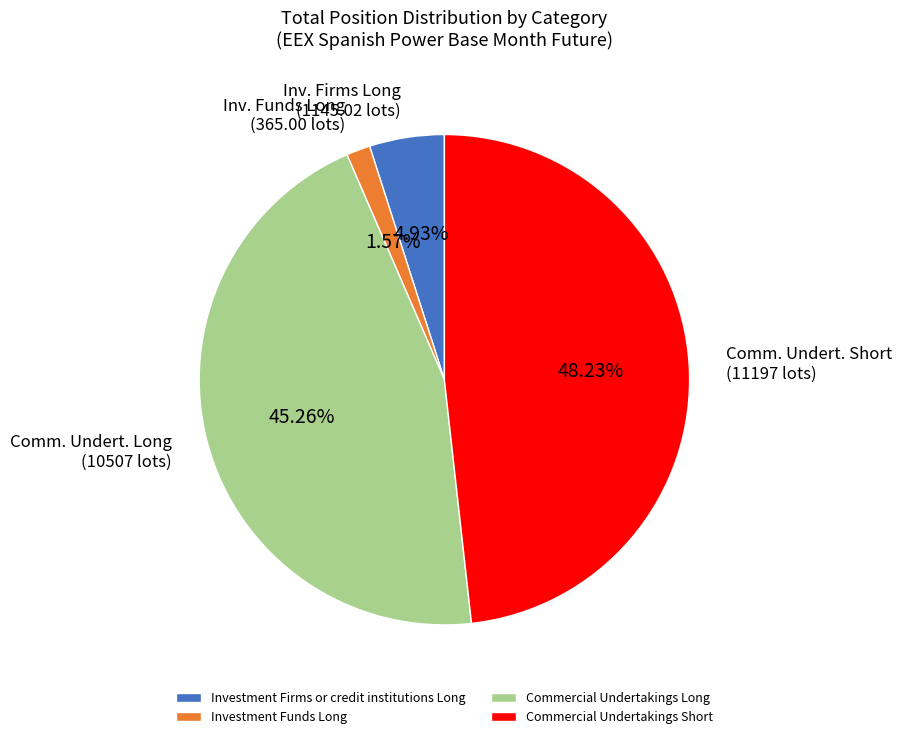

What is the largest slice in the pie chart?

Commercial Undertakings Short